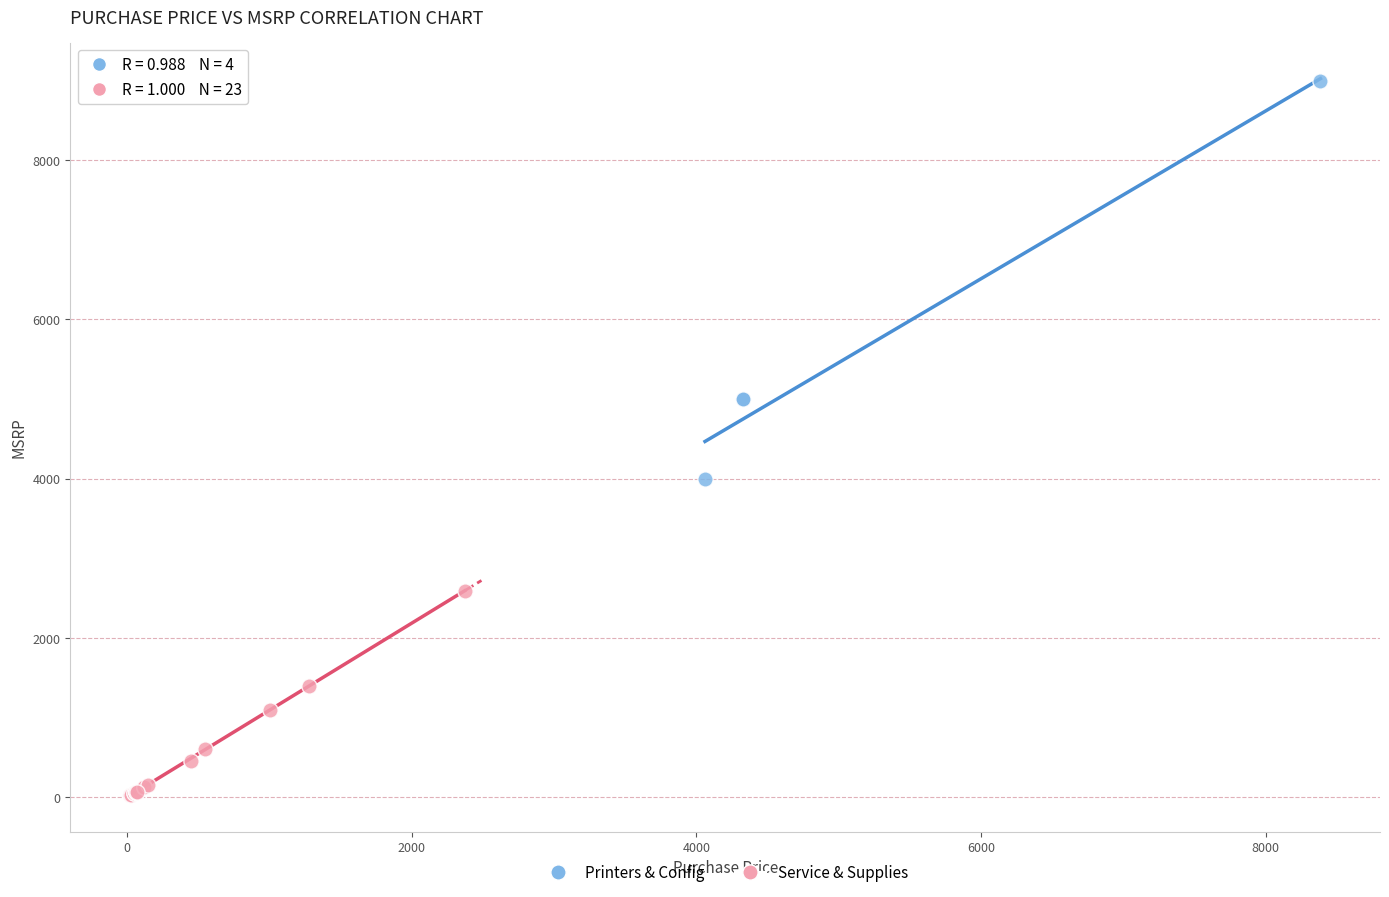

Which series reaches the minimum Y coordinate?

Service & Supplies